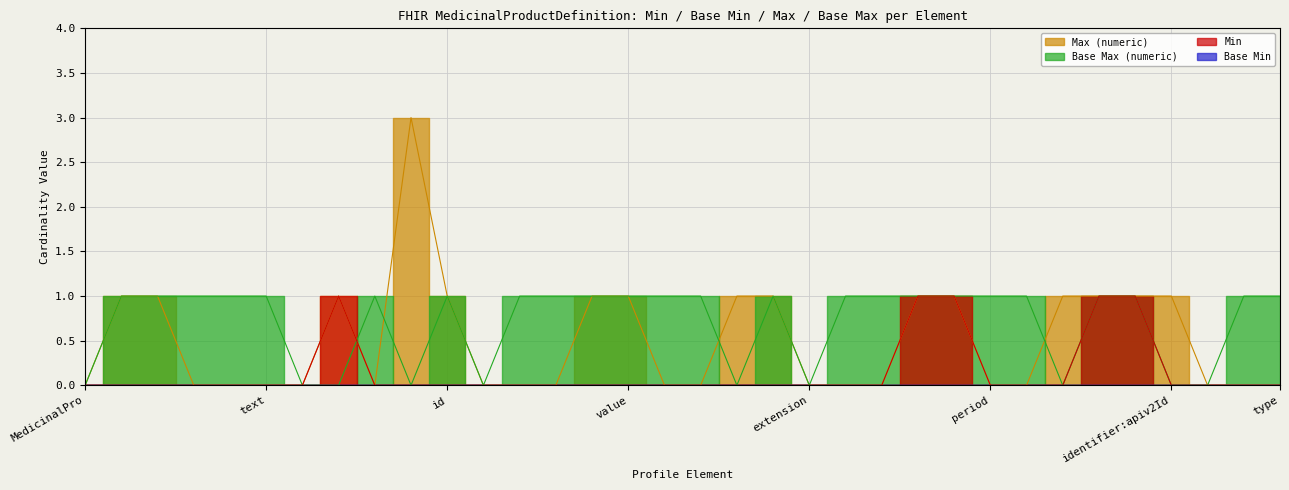

Which category has the highest value in the Base Max (numeric) series?

MedicinalProductDefinition.id